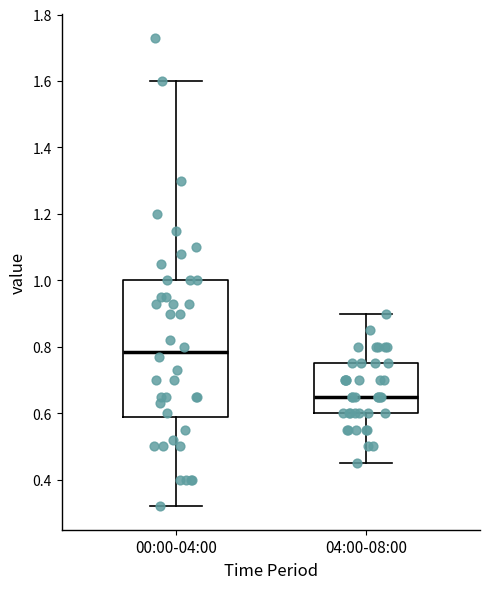

Which box's median line is the highest?

00:00-04:00